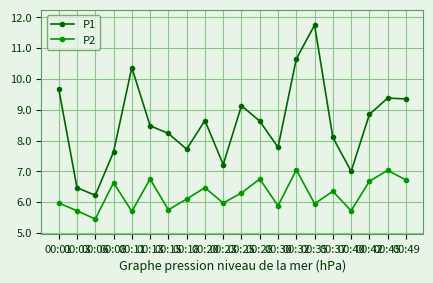

What is the value of the P1 point at the 7th from the left?

8.2